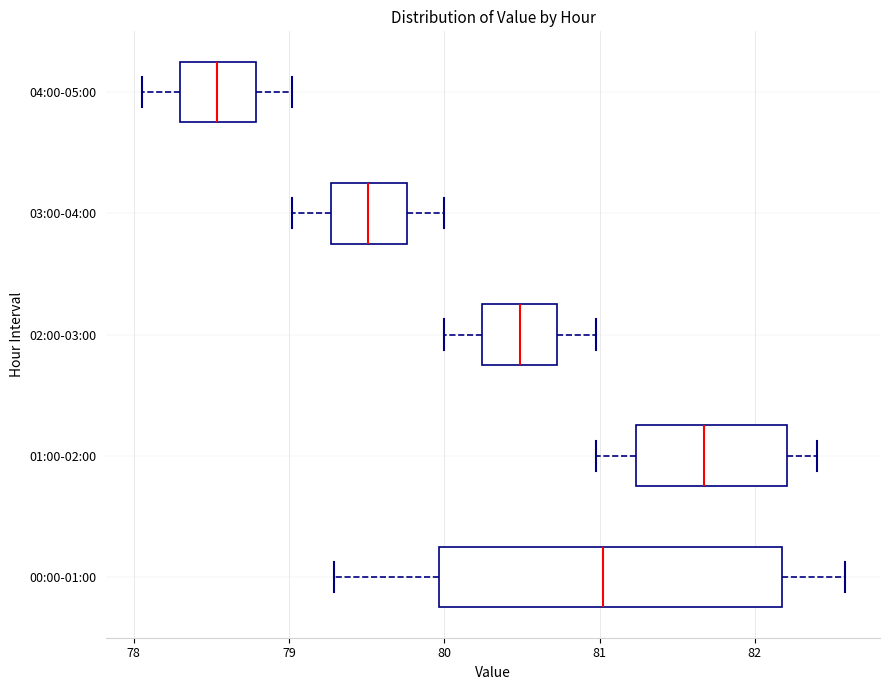

Comparing the boxes themselves (not the whiskers), which one is the widest?

00:00-01:00